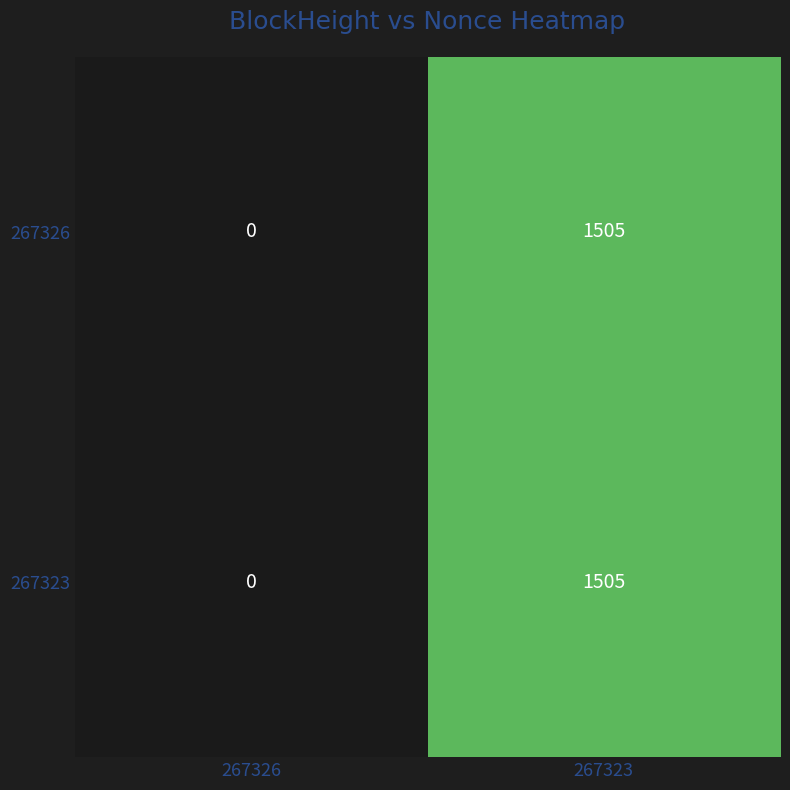

How many values in 267326 are above zero?

1